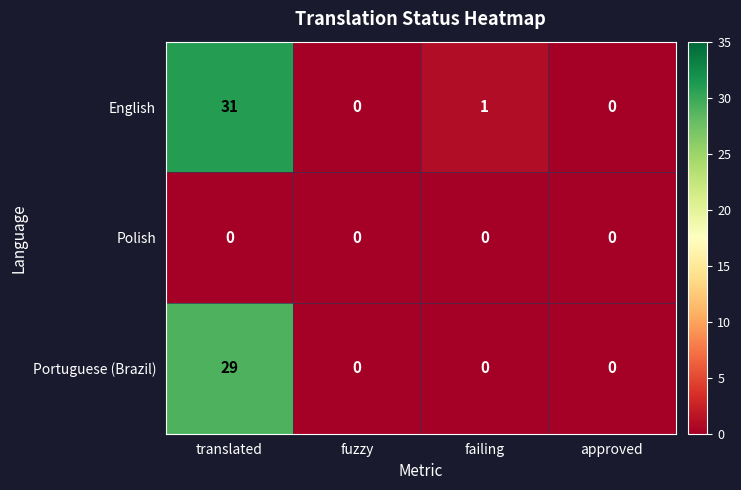

How many distinct data groups are displayed?

3